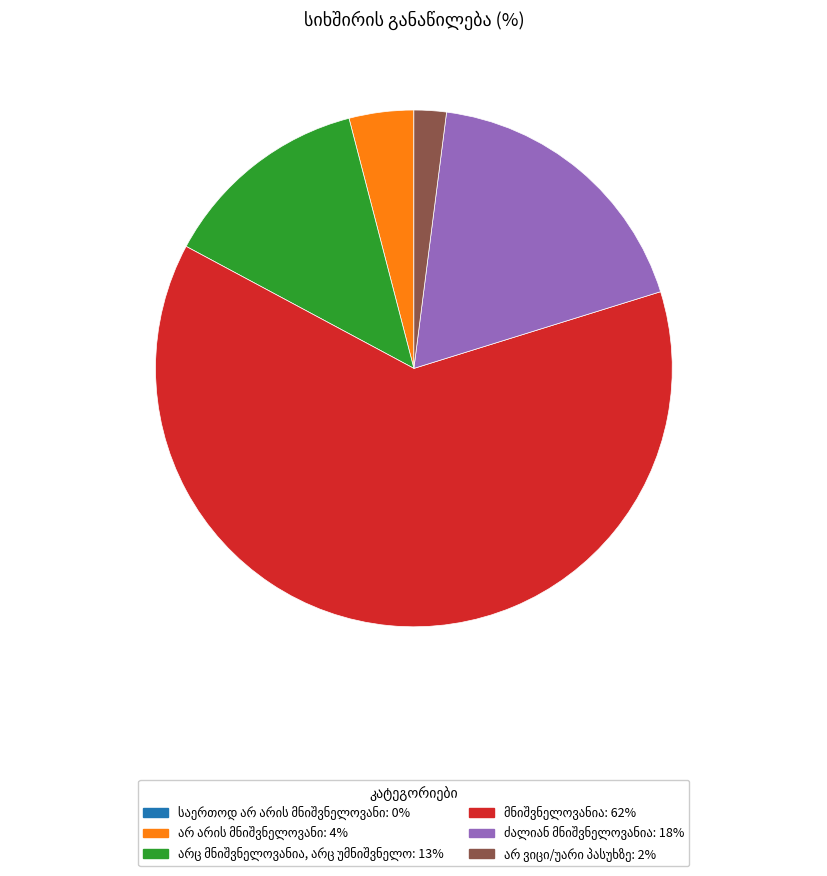

Is there any slice that represents more than half of the pie?

Yes